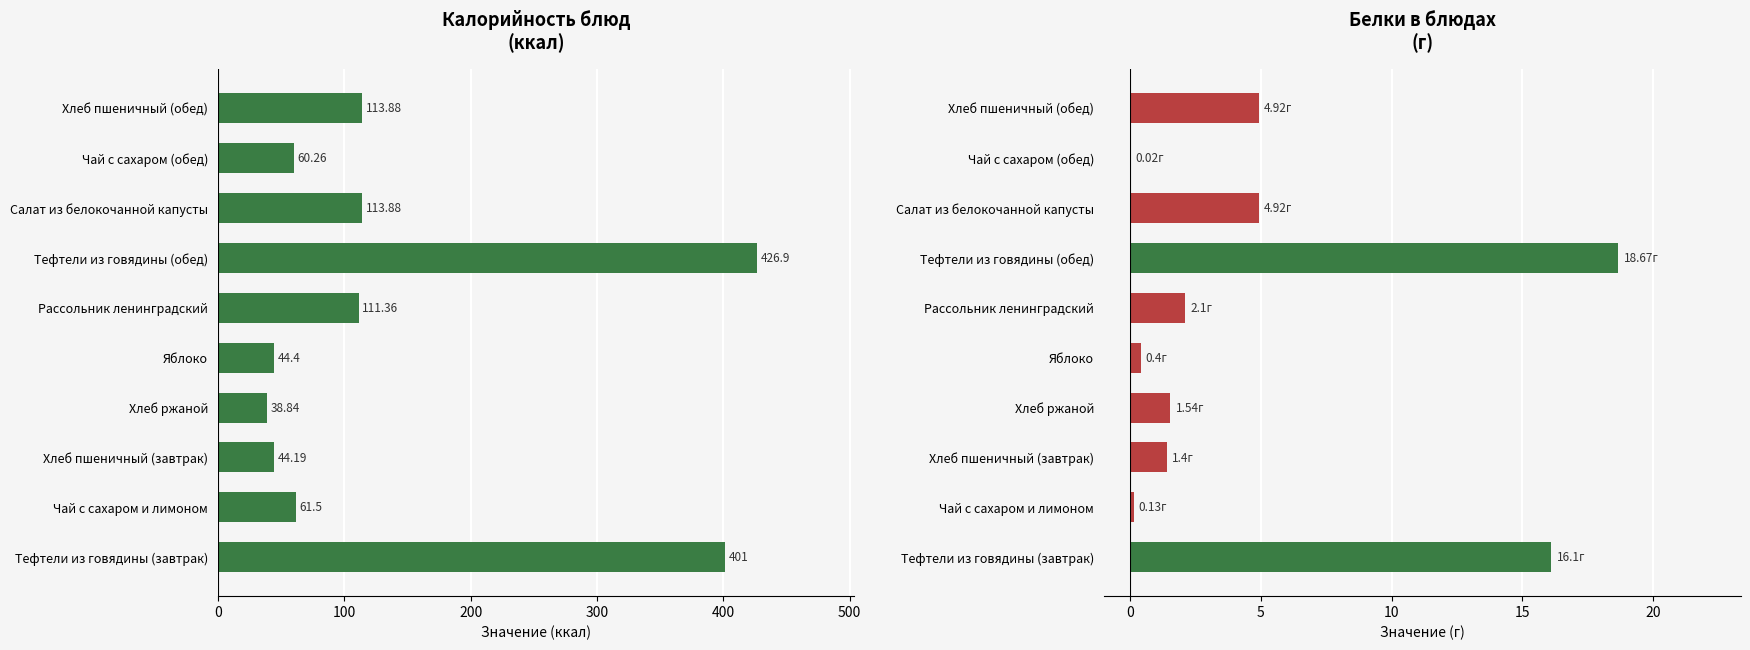

Reading left to right, extract all data points from this chart.

Калорийность: 401.0	61.5	44.2	38.8	44.4	111.4	426.9	113.9	60.3	113.9
Белки: 16.1	0.1	1.4	1.5	0.4	2.1	18.7	4.9	0.0	4.9